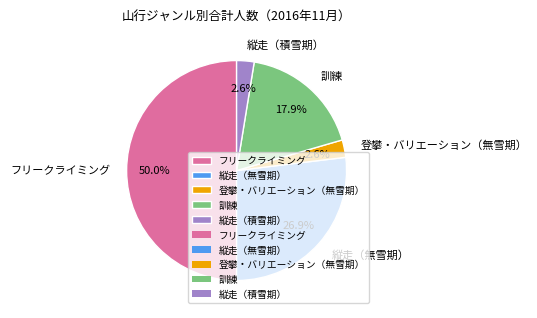

Does 縦走（無雪期） represent more than half of the total?

No